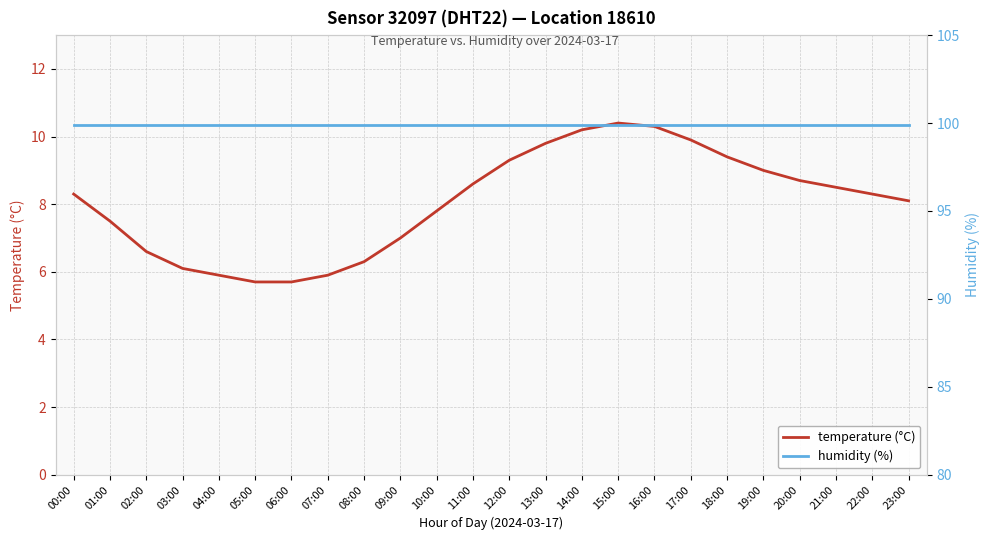

True or false: temperature (°C) and humidity (%) cross at least once.

False